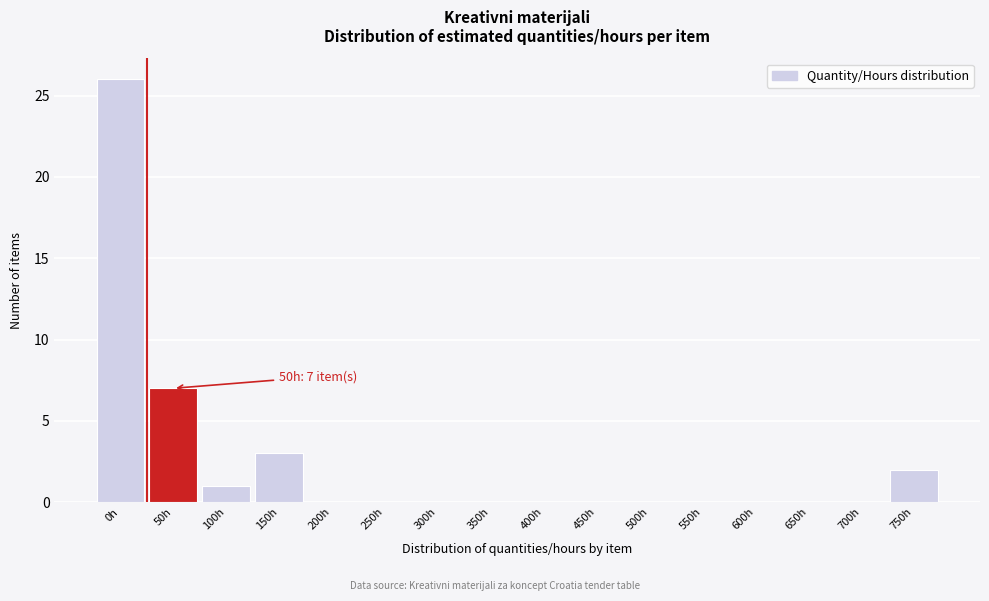

Reading left to right, transcribe all the data shown in this chart.

0h=26	50h=7	100h=1	150h=3	200h=0	250h=0	300h=0	350h=0	400h=0	450h=0	500h=0	550h=0	600h=0	650h=0	700h=0	750h=2